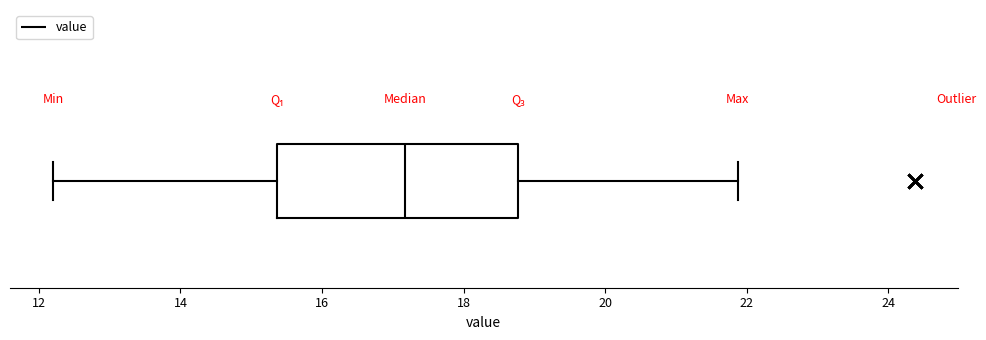

Read this box plot against the x-axis: the position of the median line, the range covered by the box, and the ends of both whiskers. The values are not printed on the chart, so give them approximately, as read against the axis.

median 17.2, box 15.4 to 18.8, whiskers 12.2 to 21.8